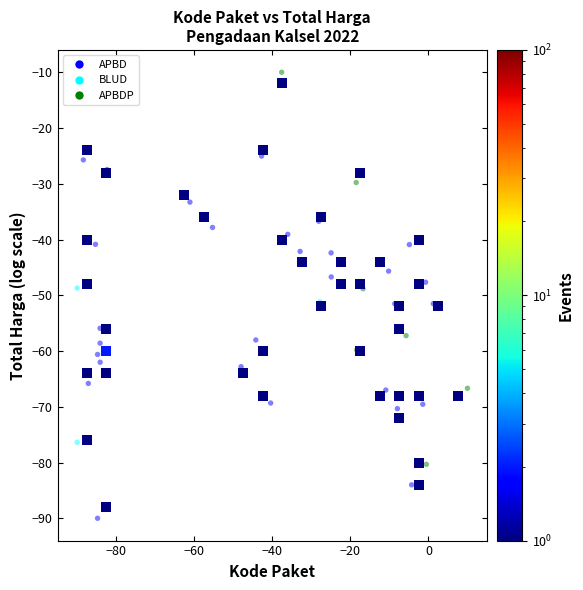

What is the range of Y values (max minus min)?

80.0